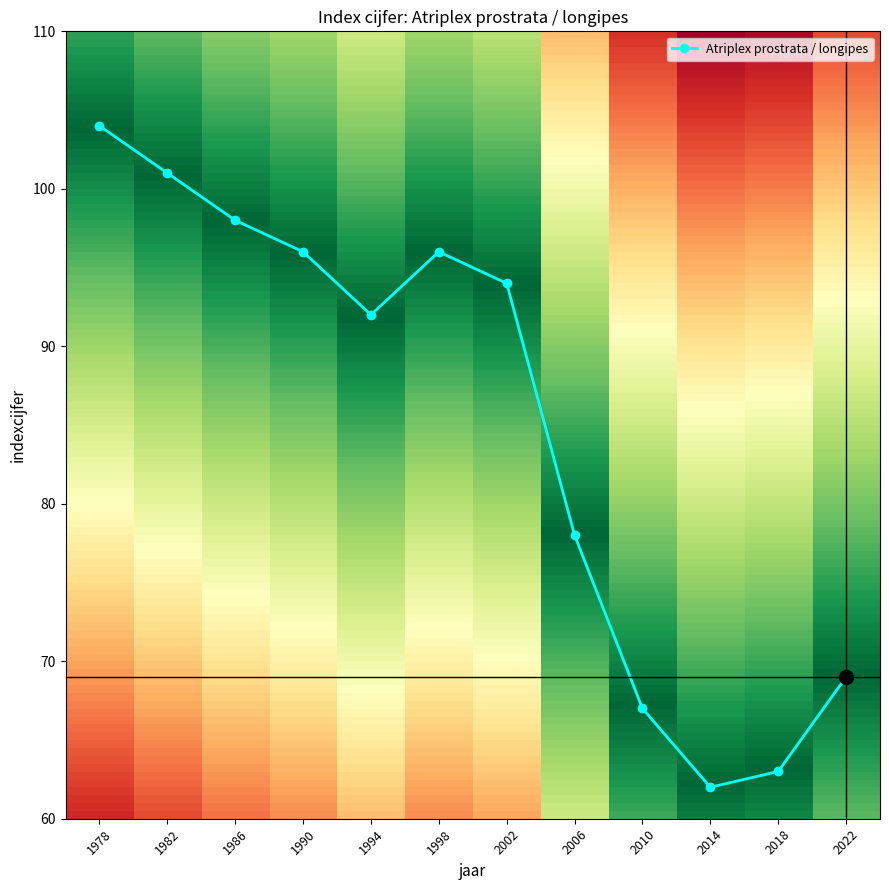

Count the number of data series in this chart.

1